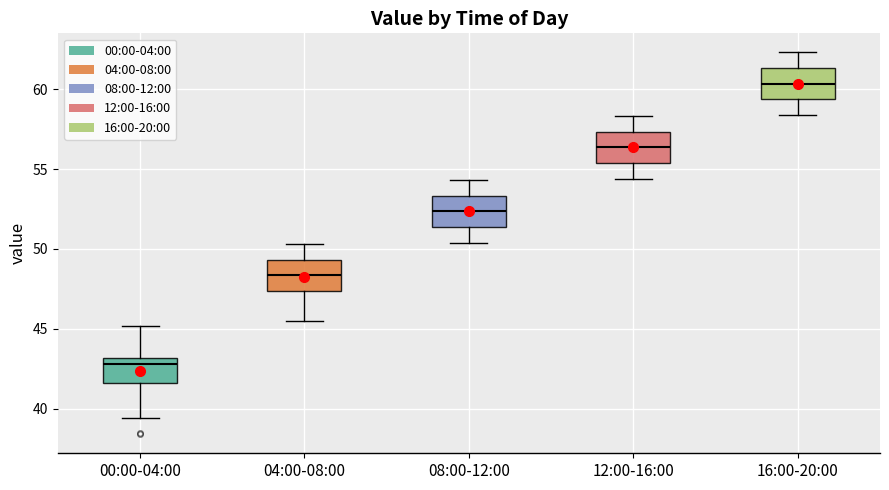

Reading left to right, transcribe this box plot: for each box, give where its median line is, the range the box spans, and where its two whiskers end, as read against the y-axis. The values are not printed on the chart, so give them approximately, as read against the axis.

00:00-04:00: median 43.0 (just below the box's upper edge), box 41.5 to 43.0, whiskers 39.5 to 45.0
04:00-08:00: median 48.5, box 47.5 to 49.5, whiskers 45.5 to 50.5
08:00-12:00: median 52.5, box 51.5 to 53.5, whiskers 50.5 to 54.5
12:00-16:00: median 56.5, box 55.5 to 57.5, whiskers 54.5 to 58.5
16:00-20:00: median 60.5, box 59.5 to 61.5, whiskers 58.5 to 62.5